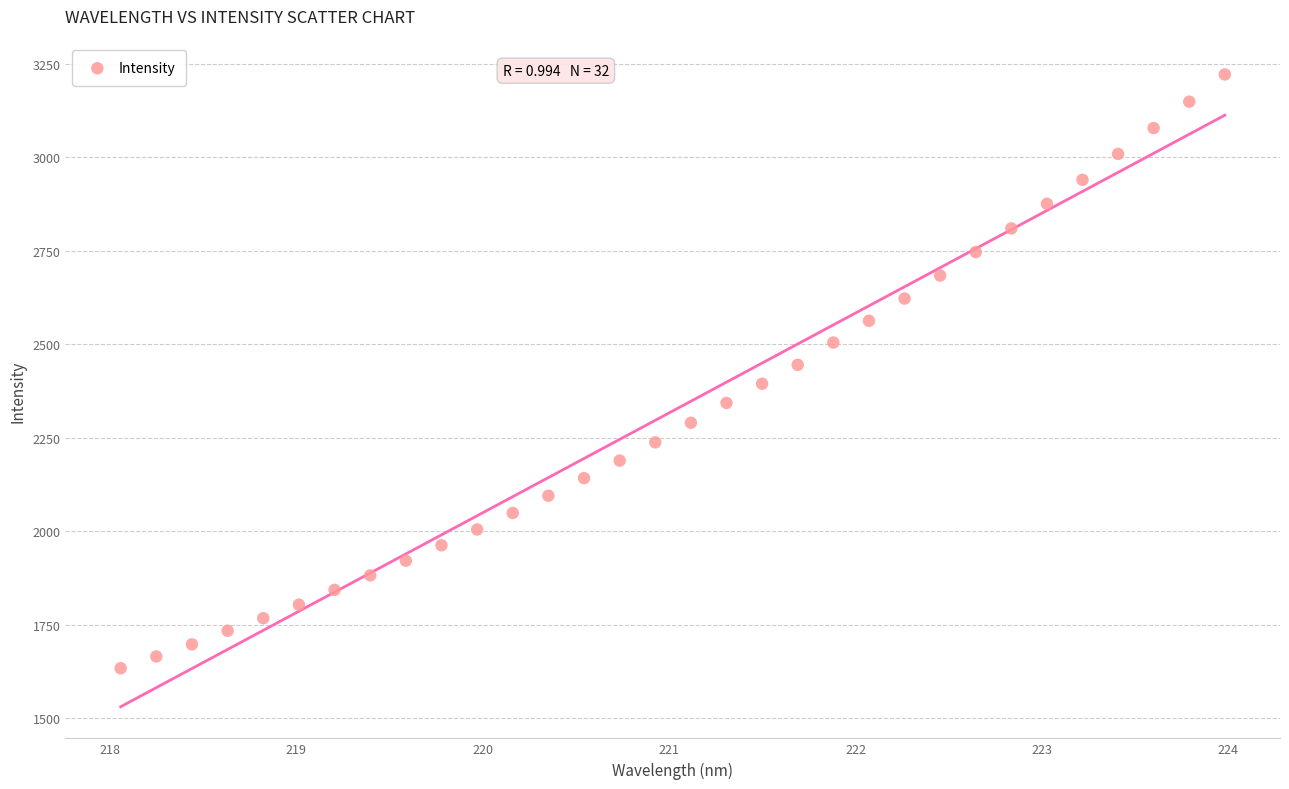

What is the range of X values (max minus min)?

5.9